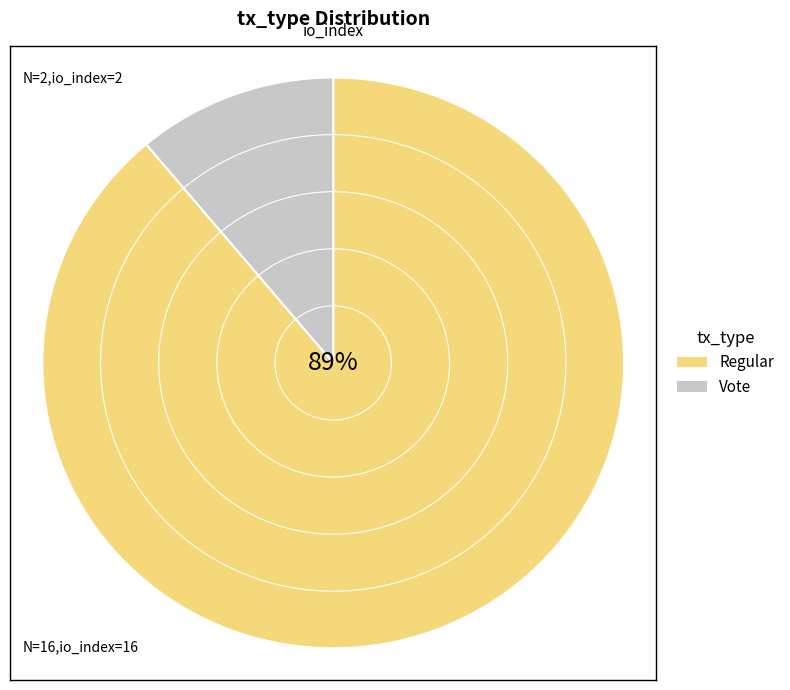

Which slice is the smallest?

Vote